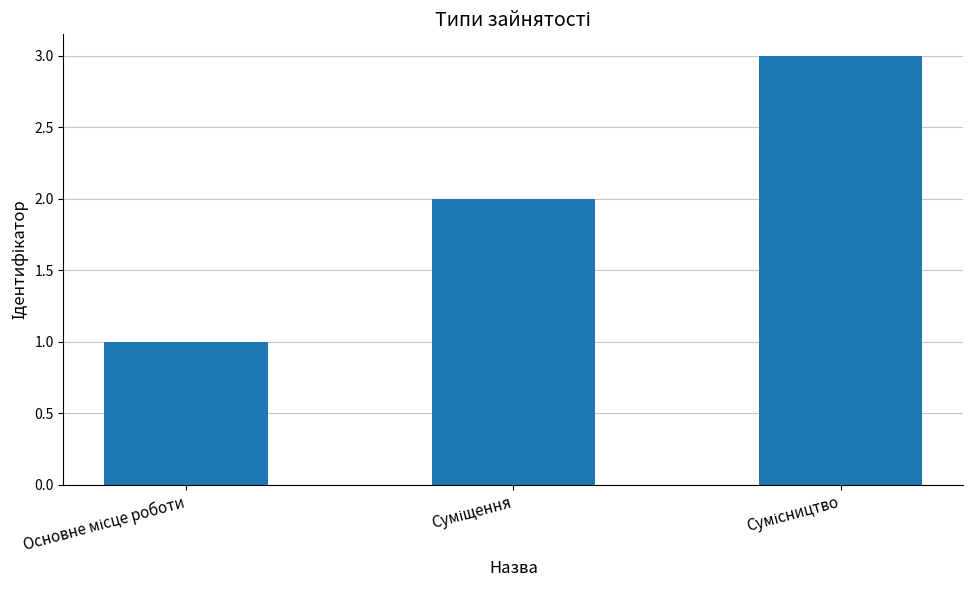

What is the maximum value shown in the chart?

3